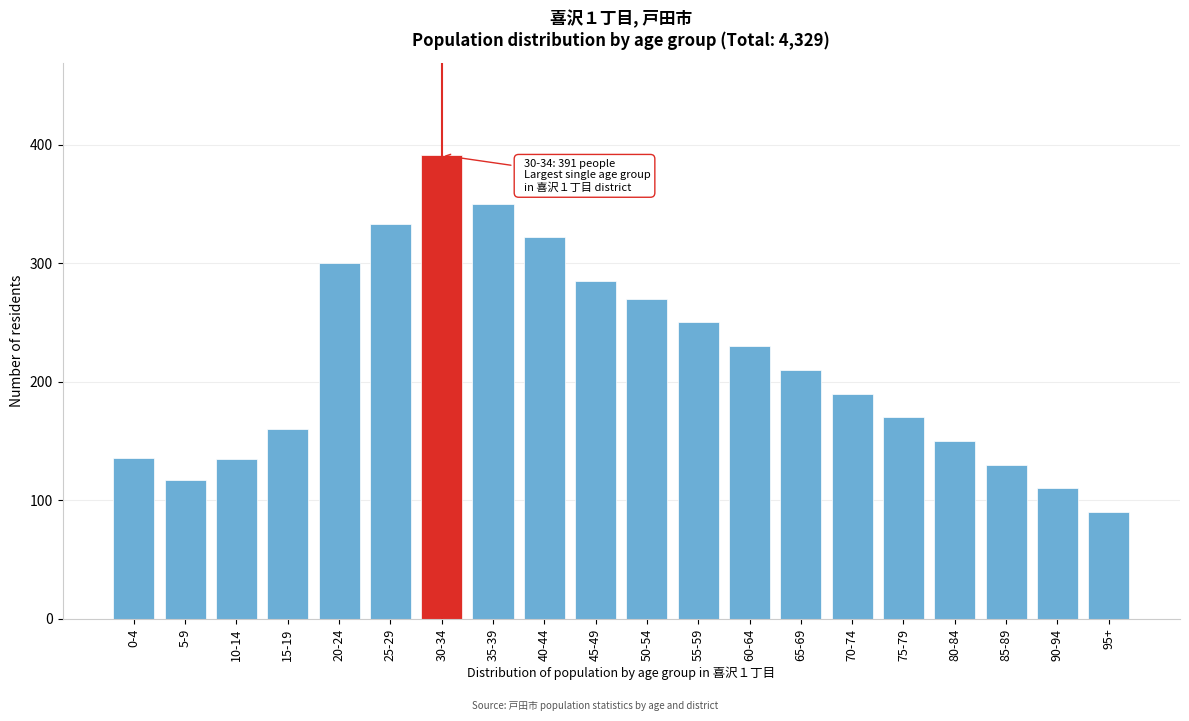

The value at 70-74 is 275. True or false?

False